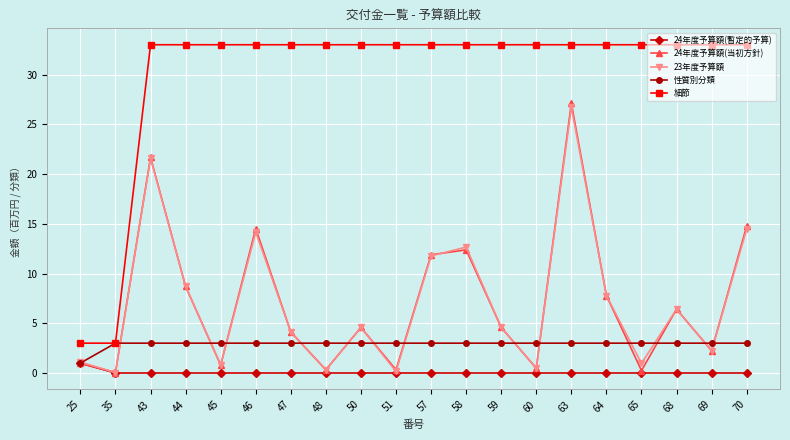

True or false: 細節 and 23年度予算額 cross at least once.

False